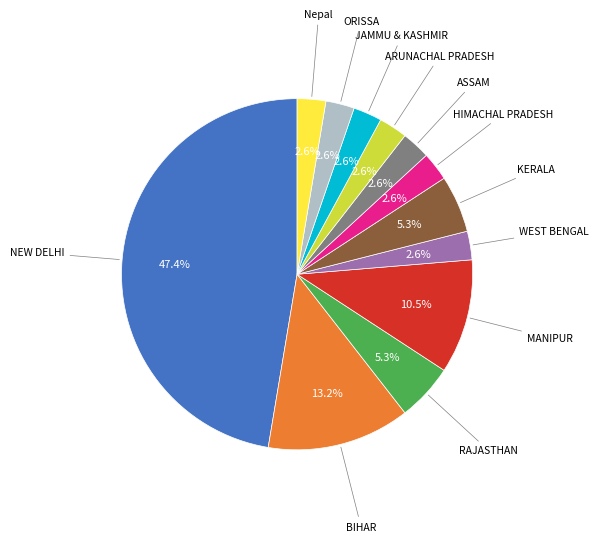

Is there any slice that represents more than half of the pie?

No